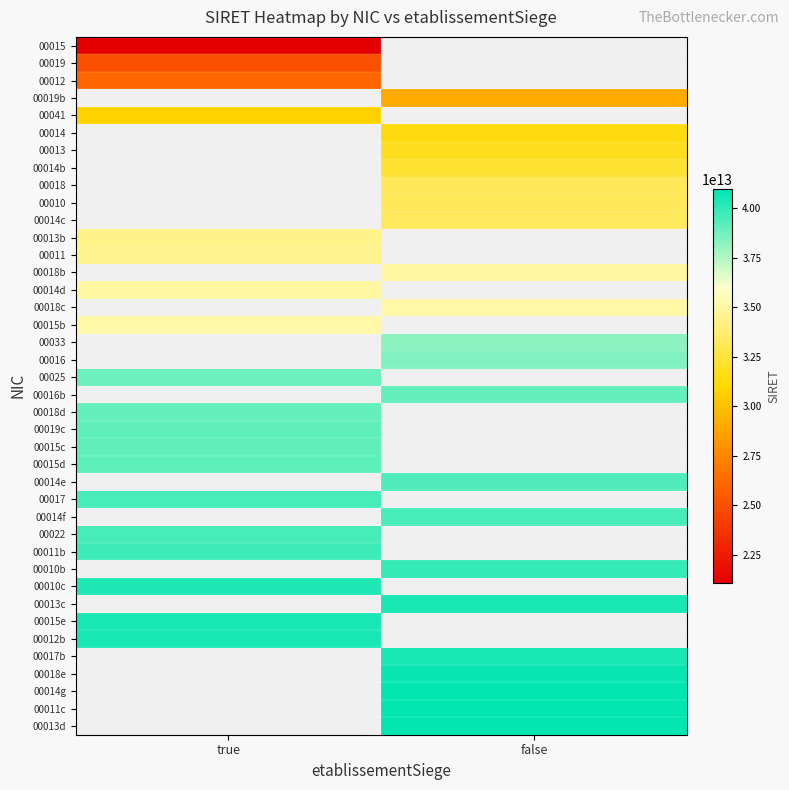

The 00015 series shows 21090177300015.0 at true. True or false?

True